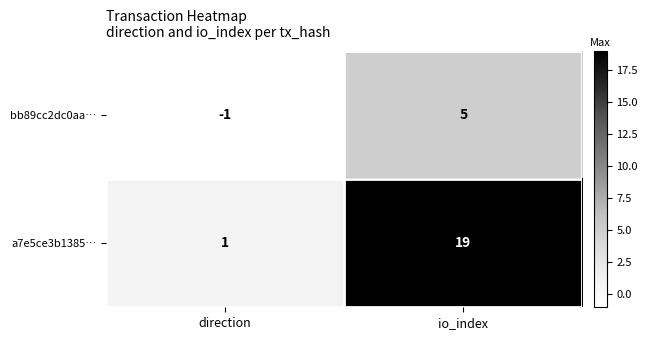

List the series in order of their overall mean, lowest first.

bb89cc2dc0aa…, a7e5ce3b1385…